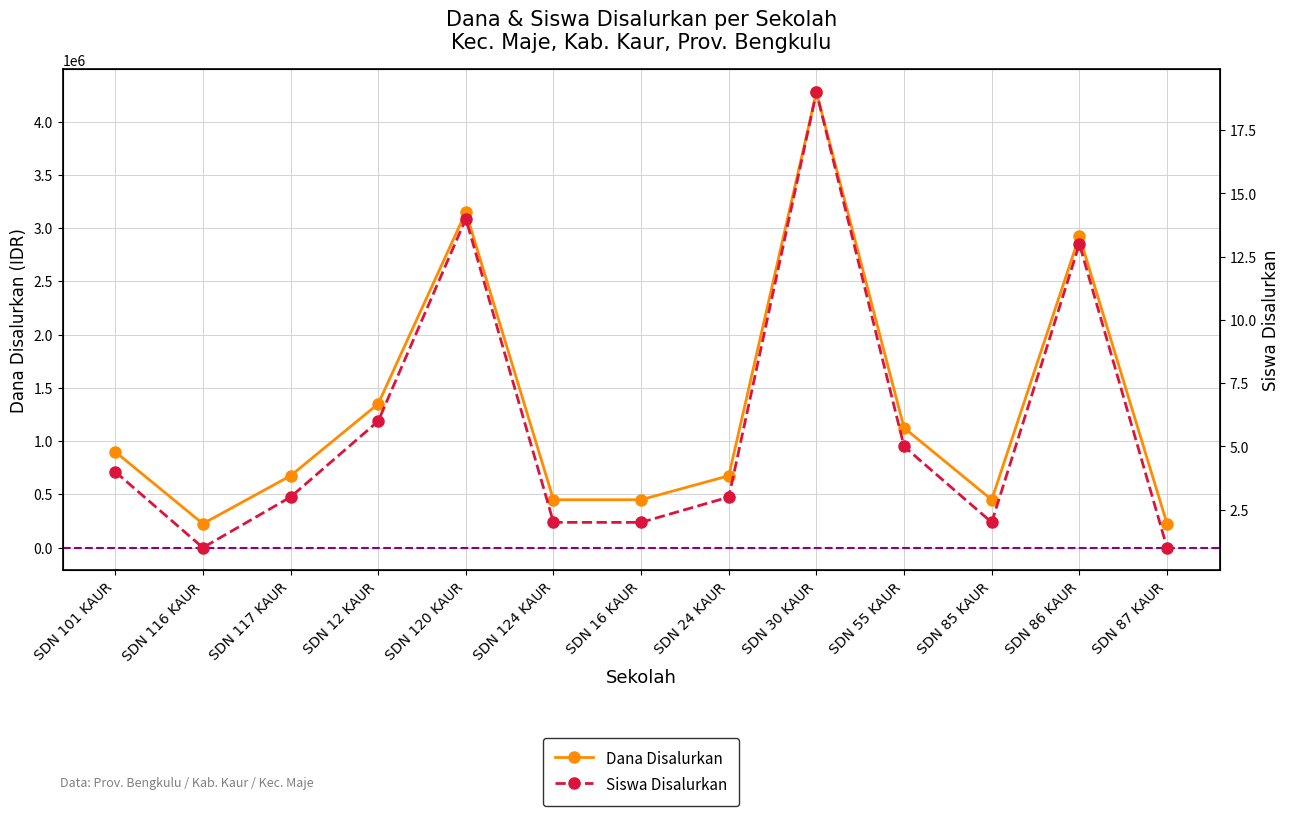

Reading right to left, extract all data points from this chart.

Dana Disalurkan: 225000	2925000	450000	1125000	4275000	675000	450000	450000	3150000	1350000	675000	225000	900000
Siswa Disalurkan: 1	13	2	5	19	3	2	2	14	6	3	1	4